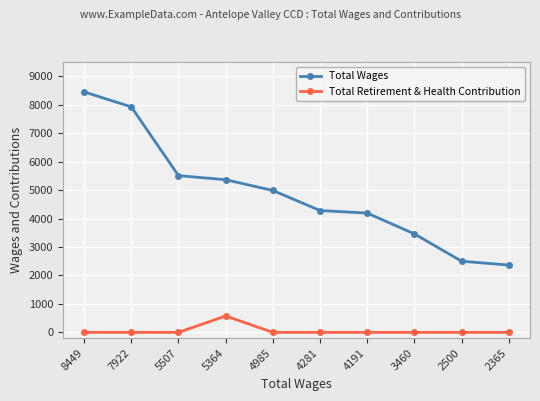

Reading left to right, extract all data points from this chart.

Total Wages: 8449=8449	7922=7922	5507=5507	5364=5364	4985=4985	4281=4281	4191=4191	3460=3460	2500=2500	2365=2365
Total Retirement & Health Contribution: 8449=0	7922=0	5507=0	5364=576	4985=0	4281=0	4191=0	3460=0	2500=0	2365=0